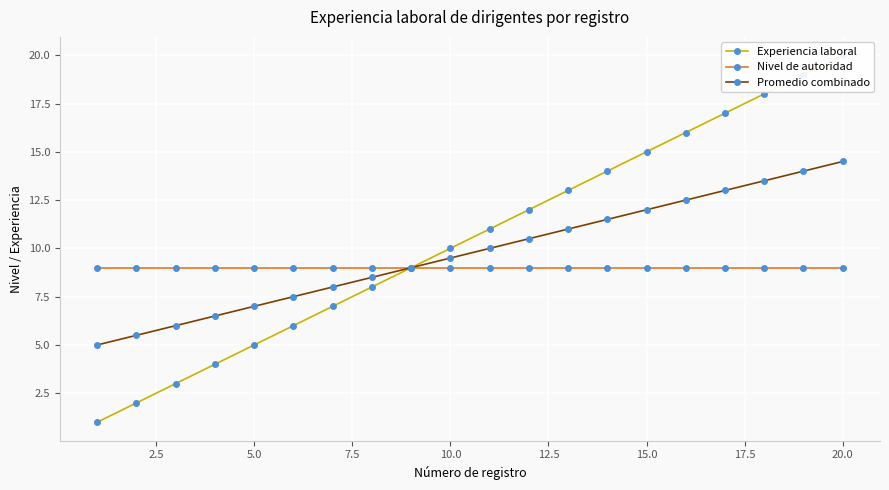

True or false: Nivel de autoridad and Promedio combinado intersect in this chart.

False